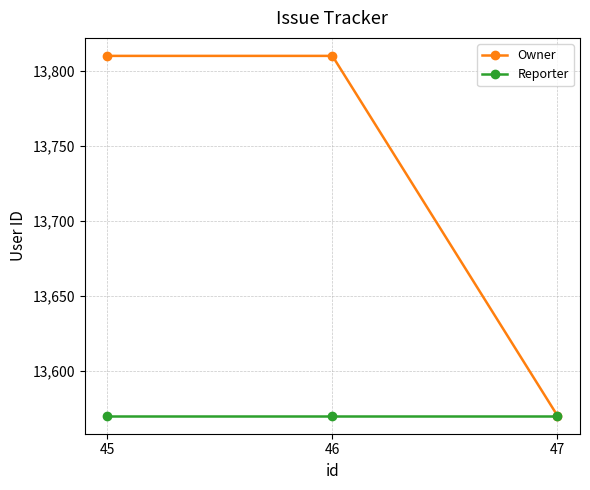

Which series changed the most between 46 and 47?

Owner